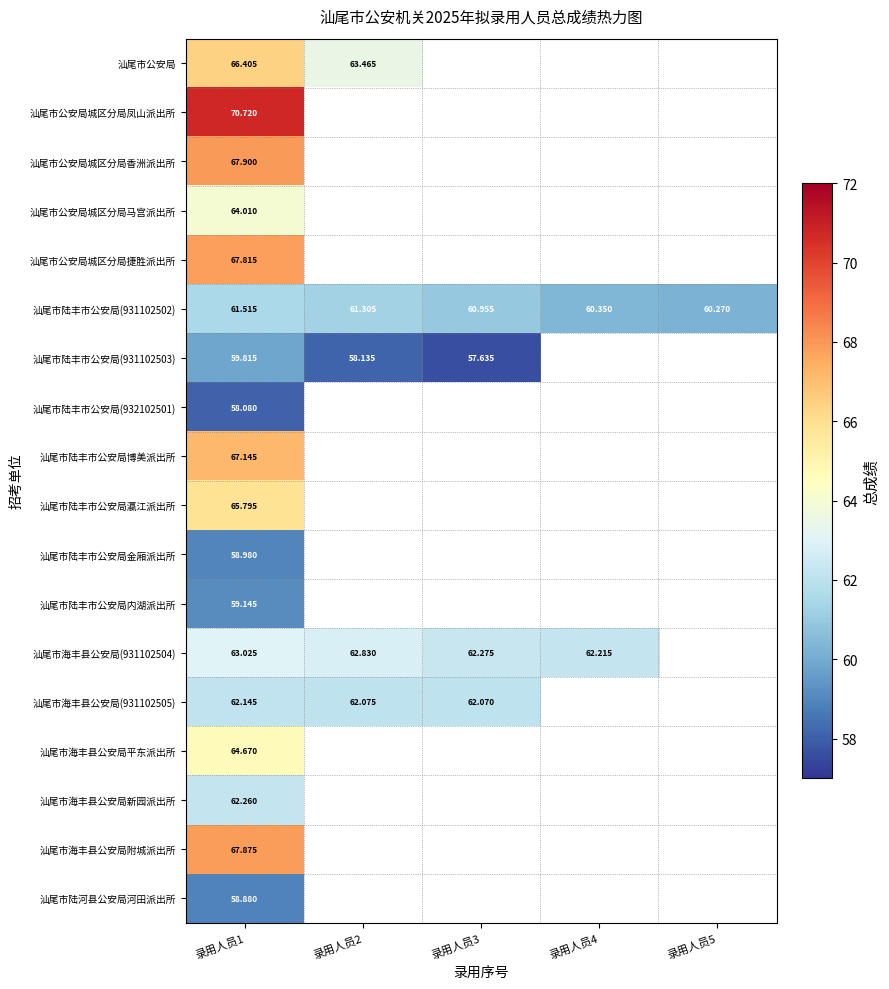

How many categories are shown in the chart?

5